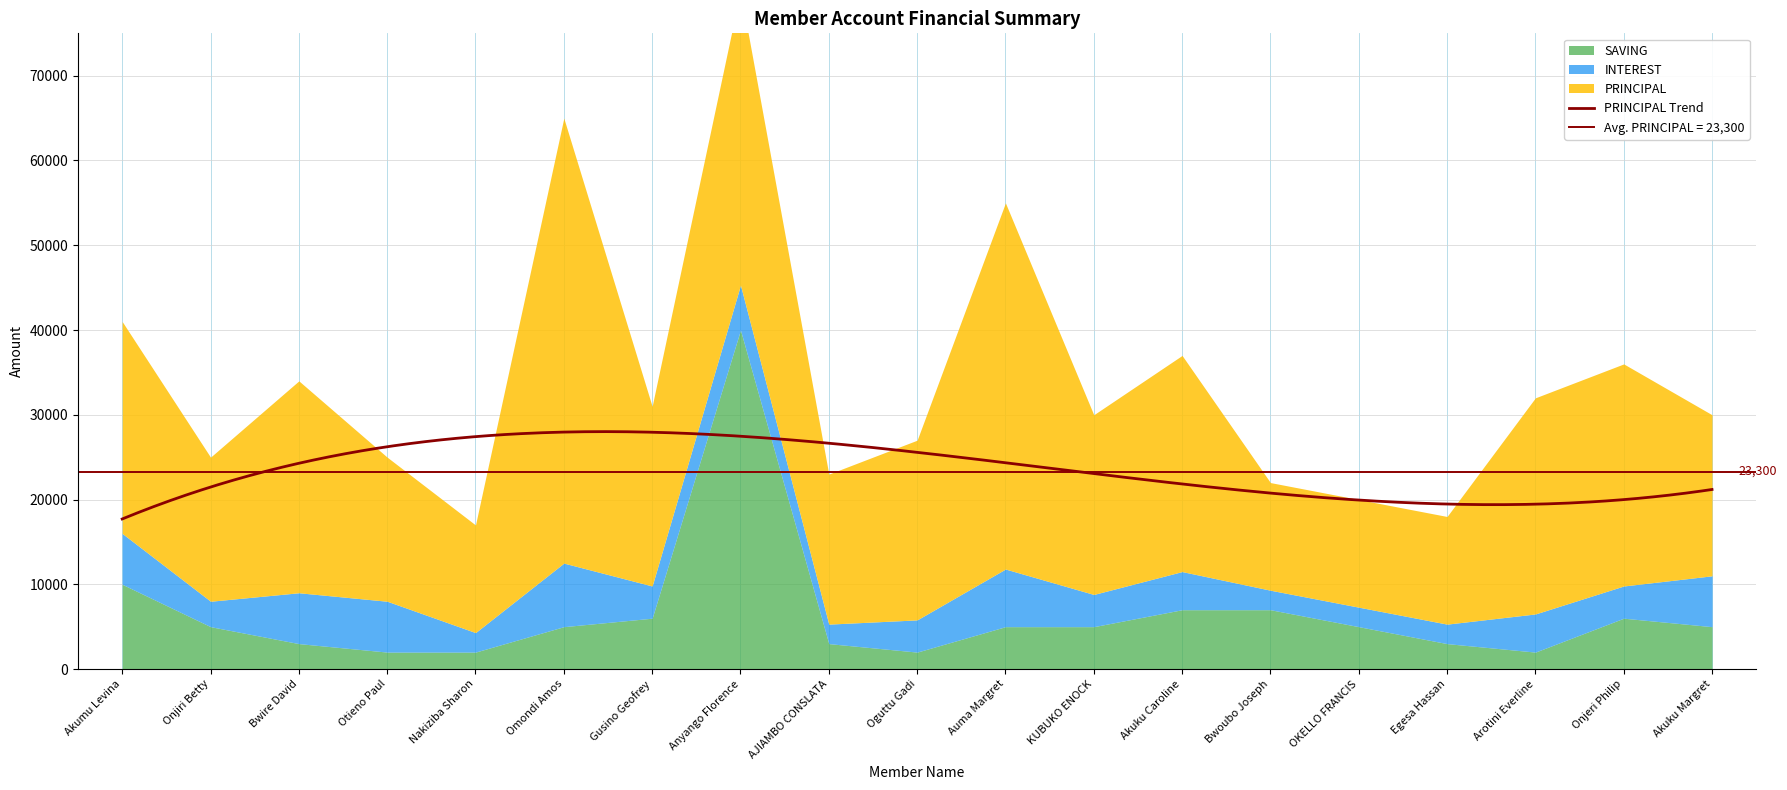

What is the label of the 3rd point from the left?

Bwire David